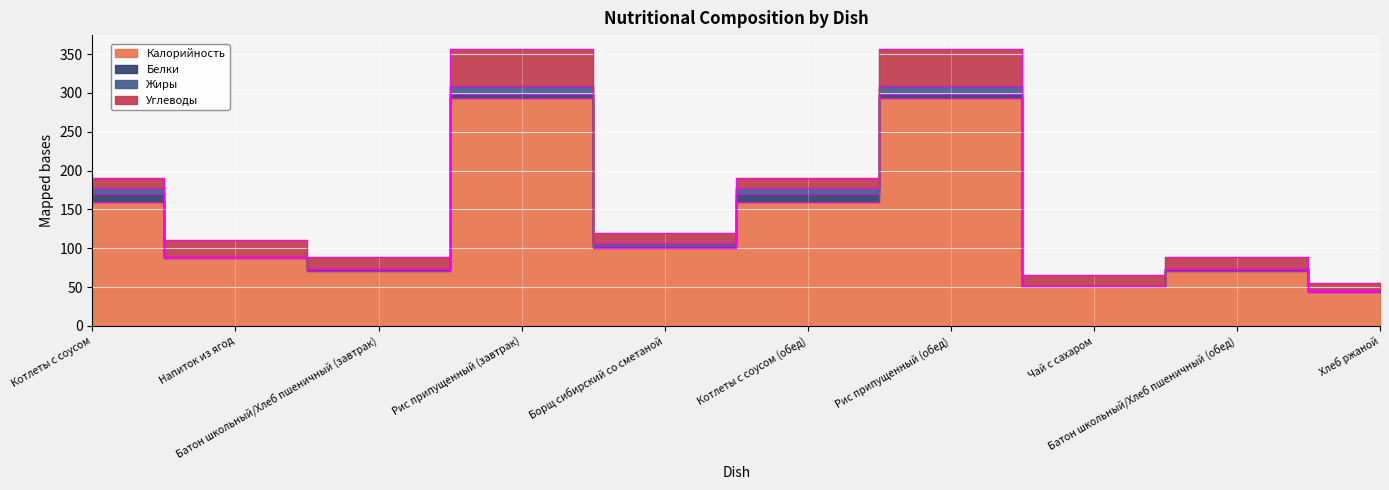

What is the label of the 1st point from the right?

Хлеб ржаной